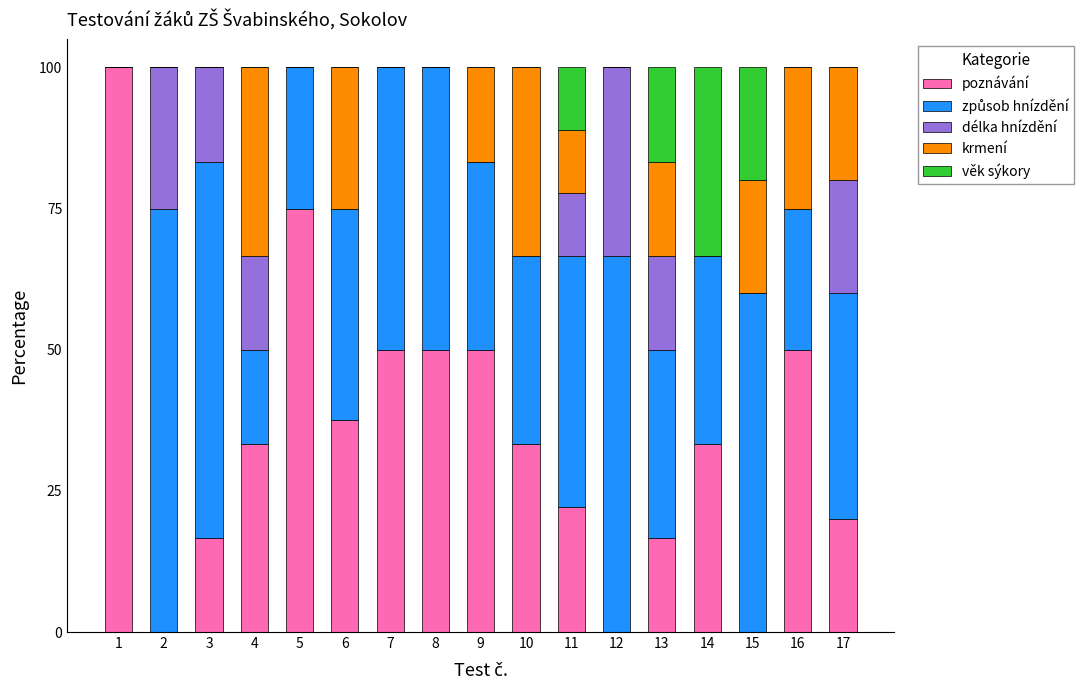

What is the maximum value for poznávání?

100.0